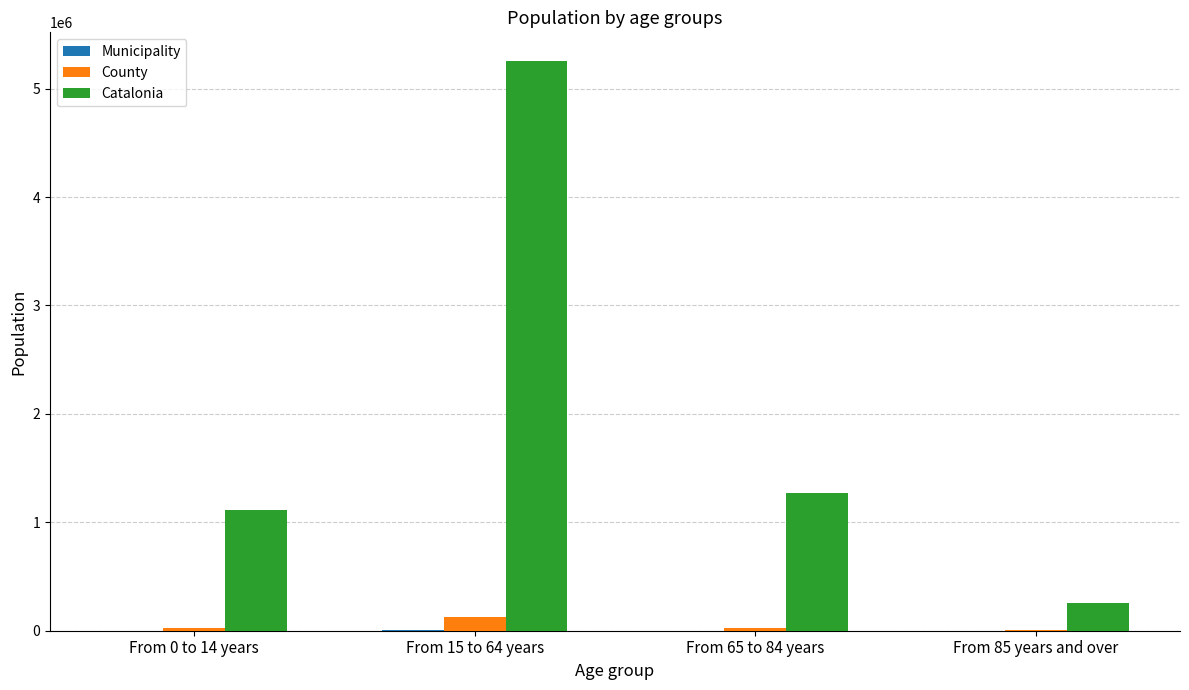

What is the maximum value for County?

122510